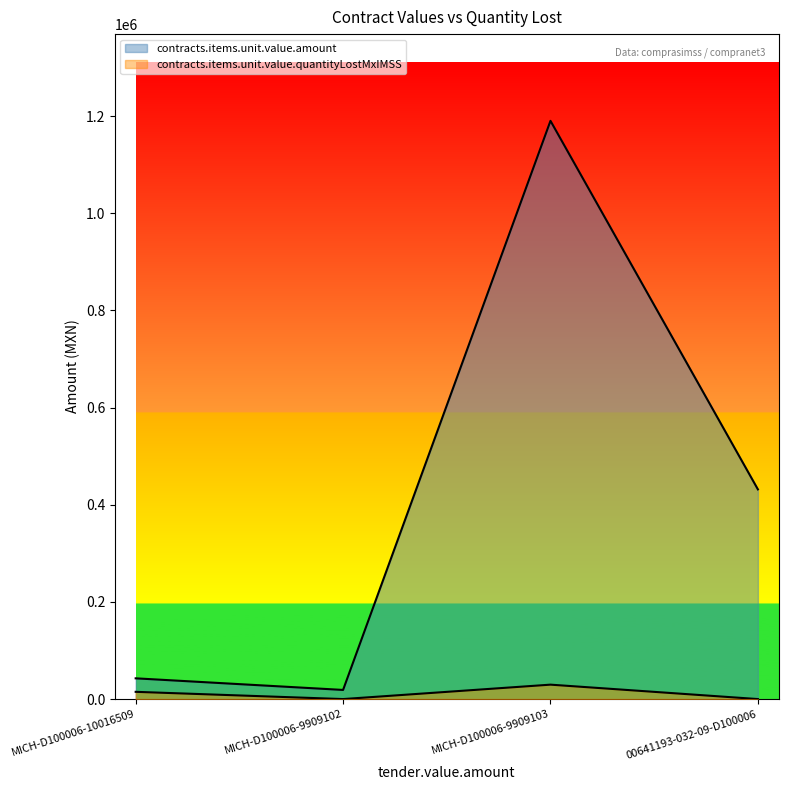

In contracts.items.unit.value.quantityLostMxIMSS, how many points are higher than both neighbors (excluding endpoints)?

1